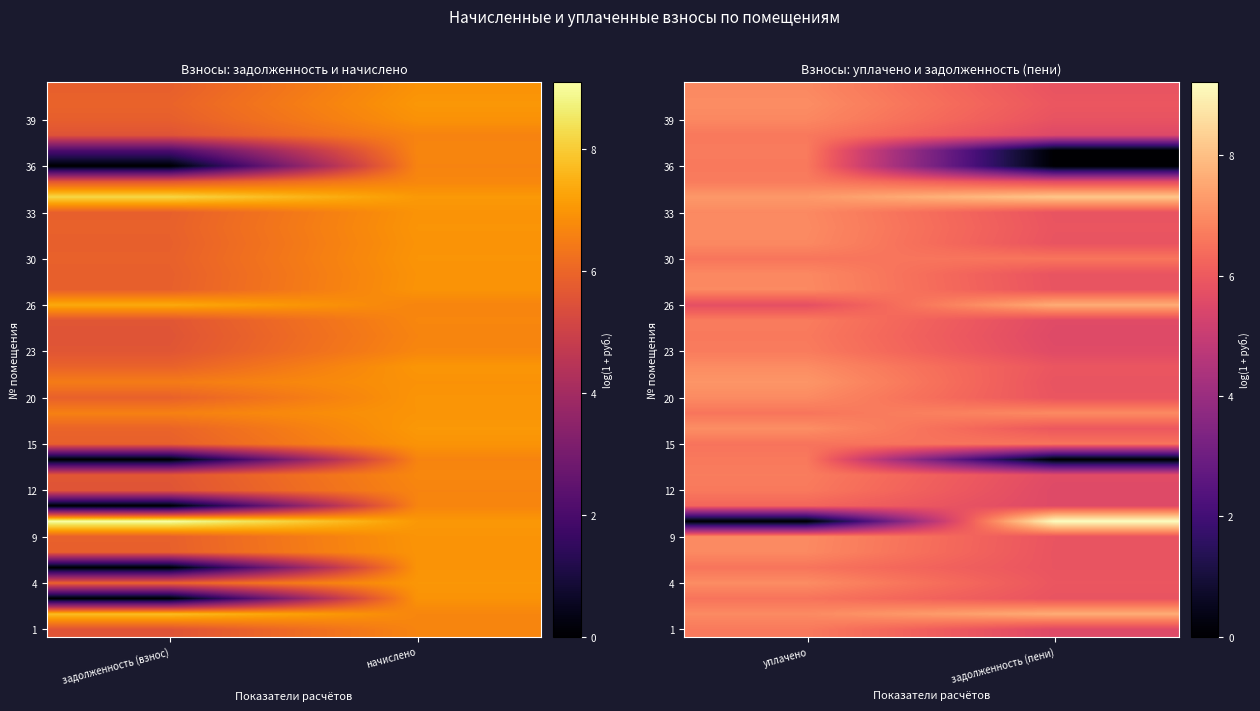

Which label corresponds to the smallest value in the chart?

уплачено